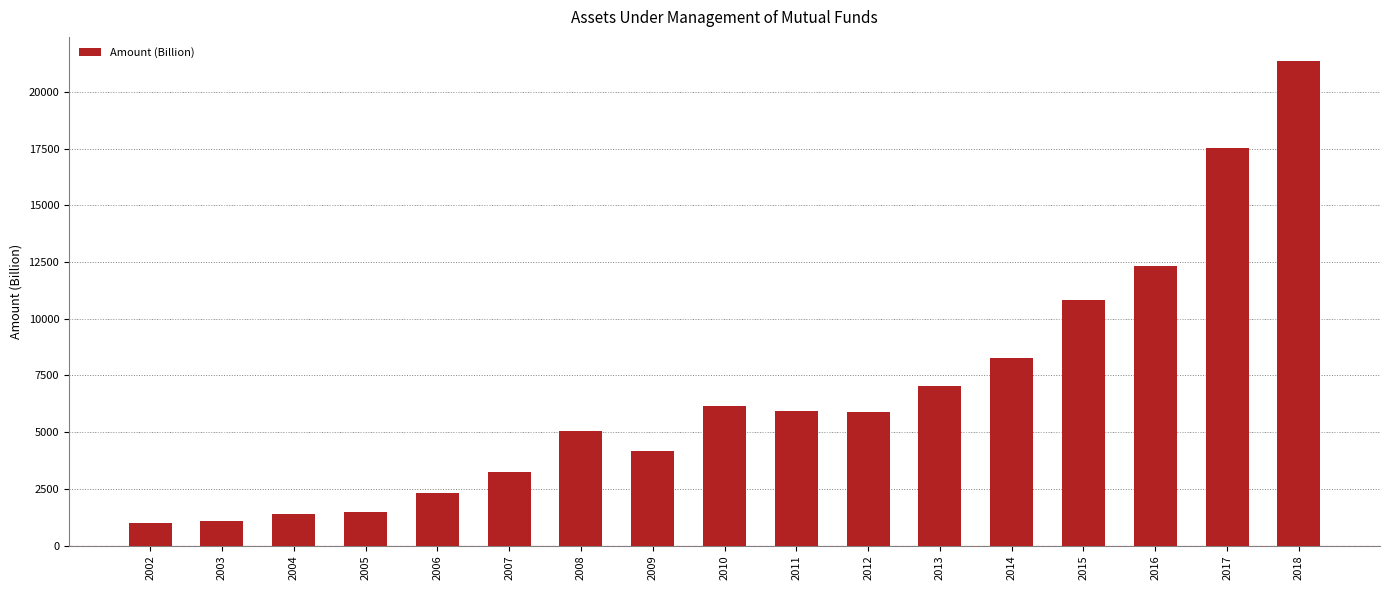

What is the minimum value shown in the chart?

1005.9